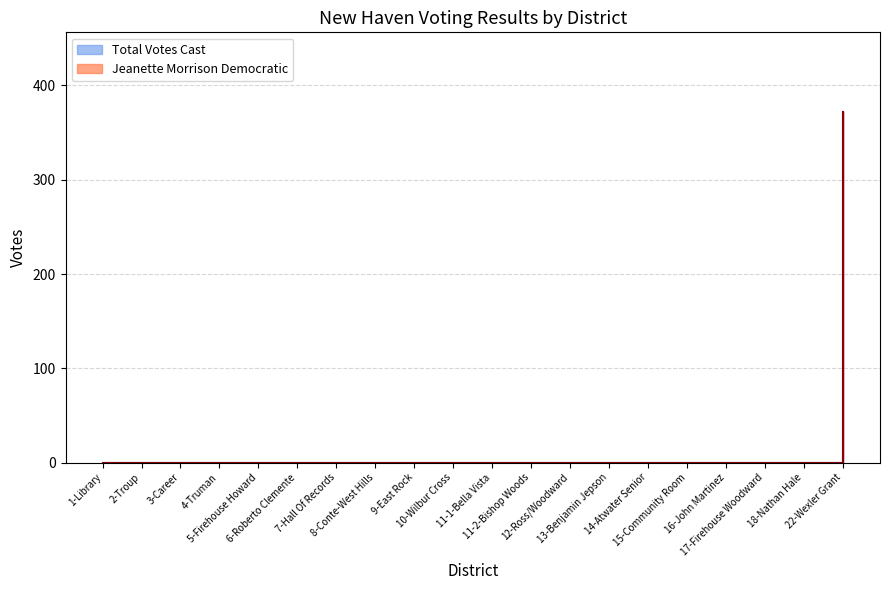

True or false: Total Votes Cast has more than 0 interior local peaks.

False